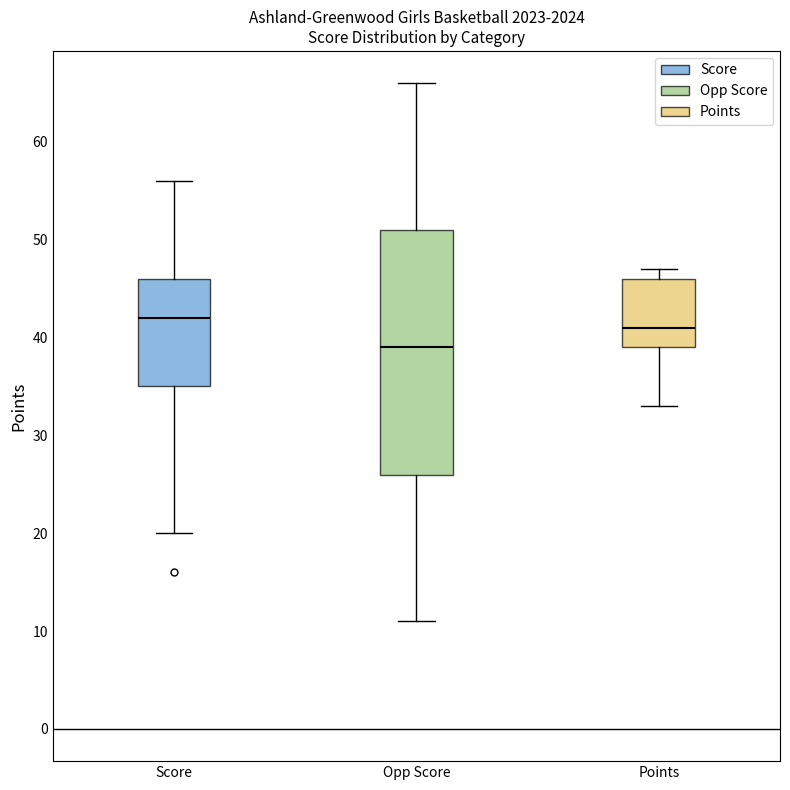

Which box has the lowest median line?

Opp Score